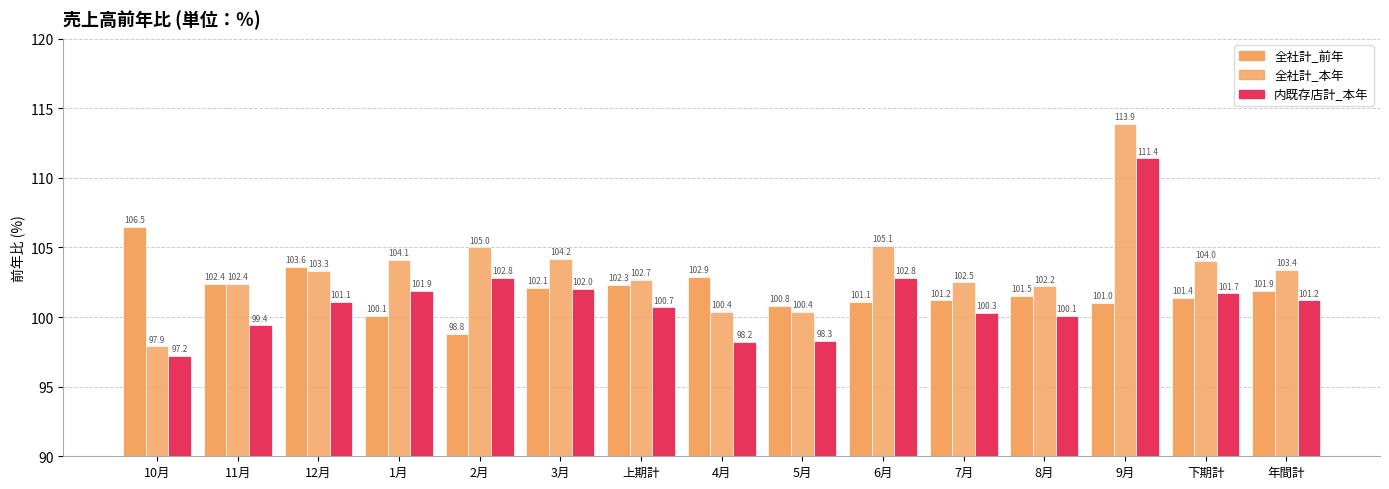

What is the average value of the 内既存店計_本年 series?

101.3